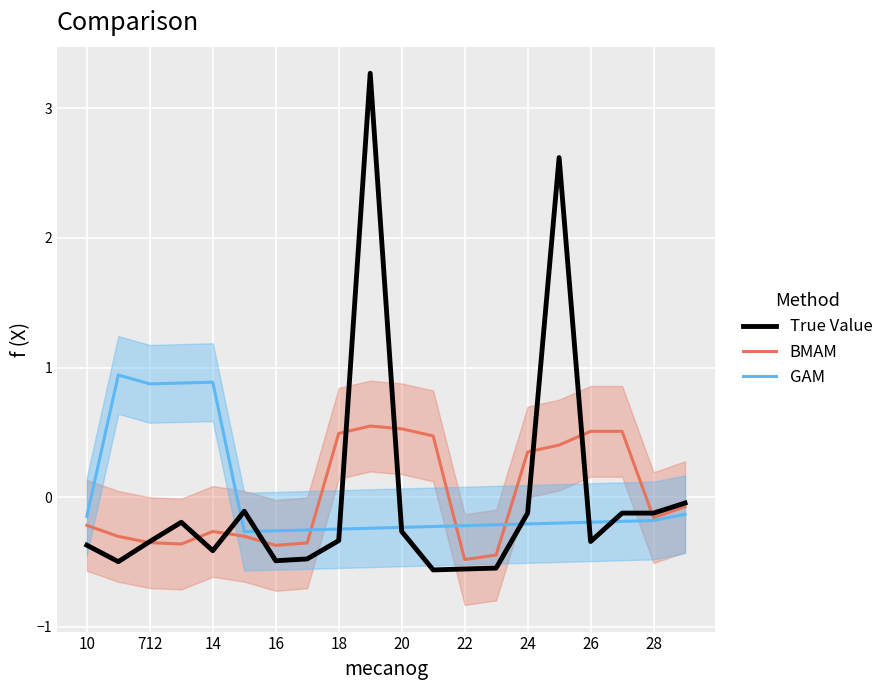

What is the sum of all BMAM values?

0.1